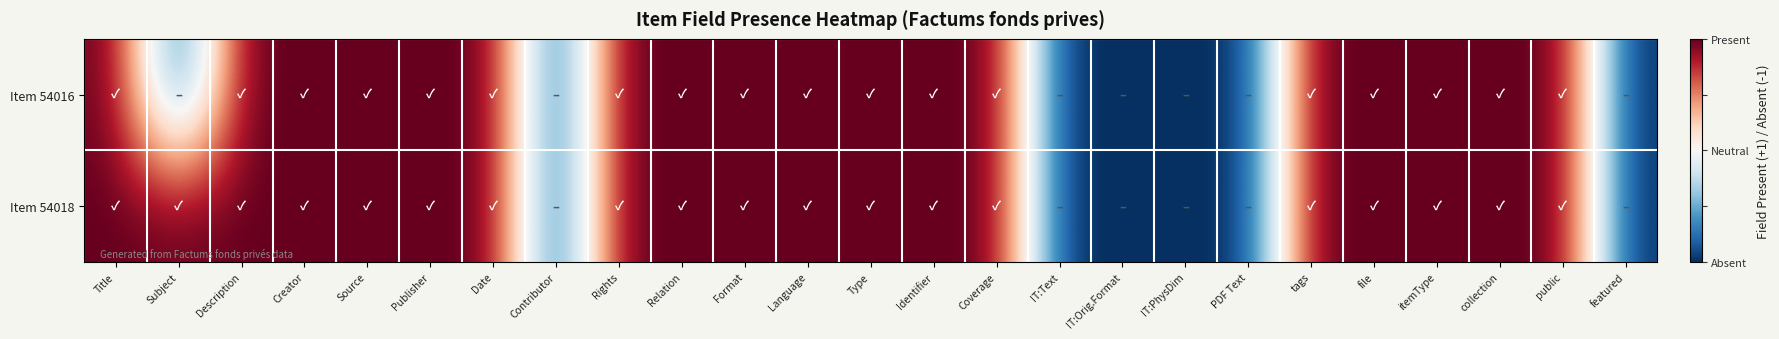

What is the minimum value shown in the chart?

-1